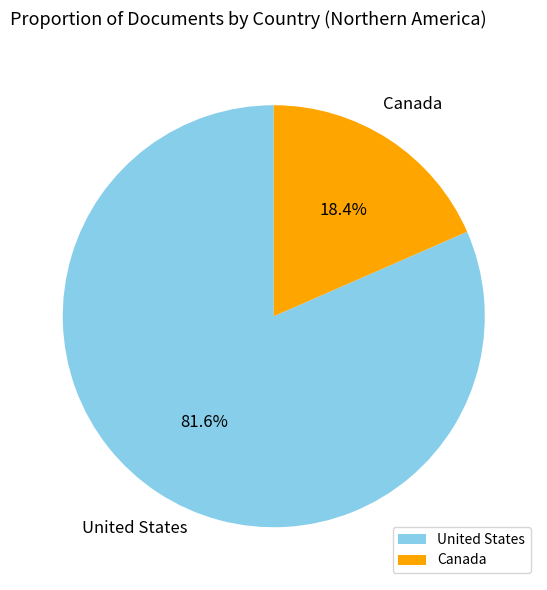

What percentage is the United States slice, to the nearest percent?

82%